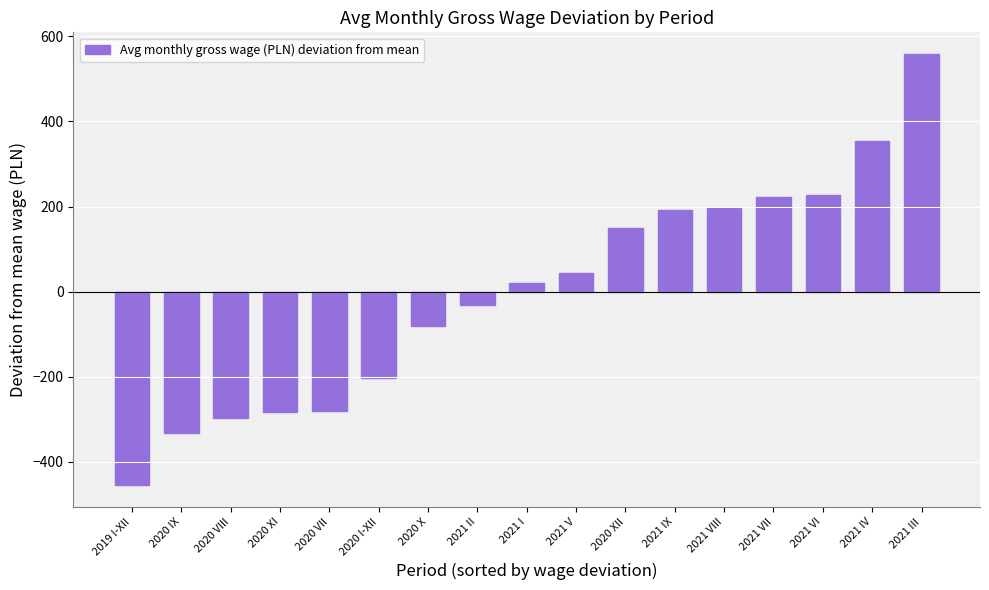

Read the value at 2020 X.

-80.5